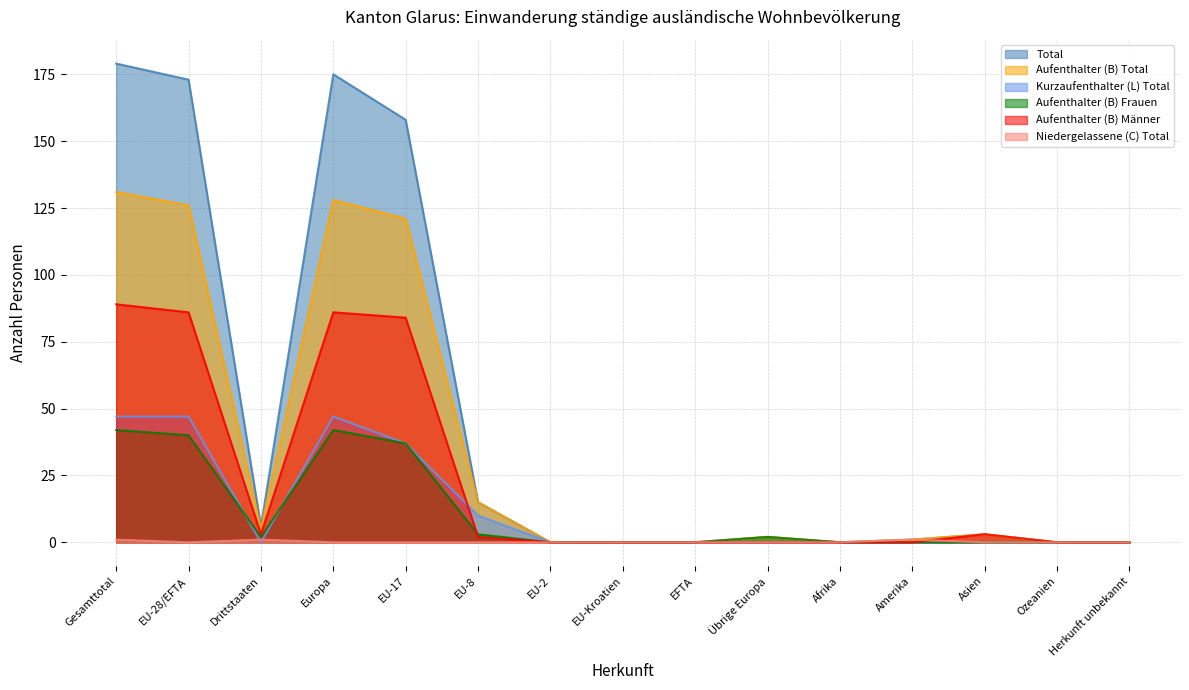

What is the sum of the Niedergelassene (C) Total values at Drittstaaten and EU-Kroatien?

1